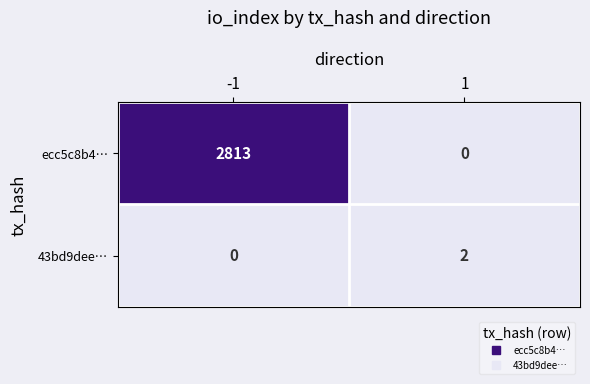

How many distinct data groups are displayed?

2